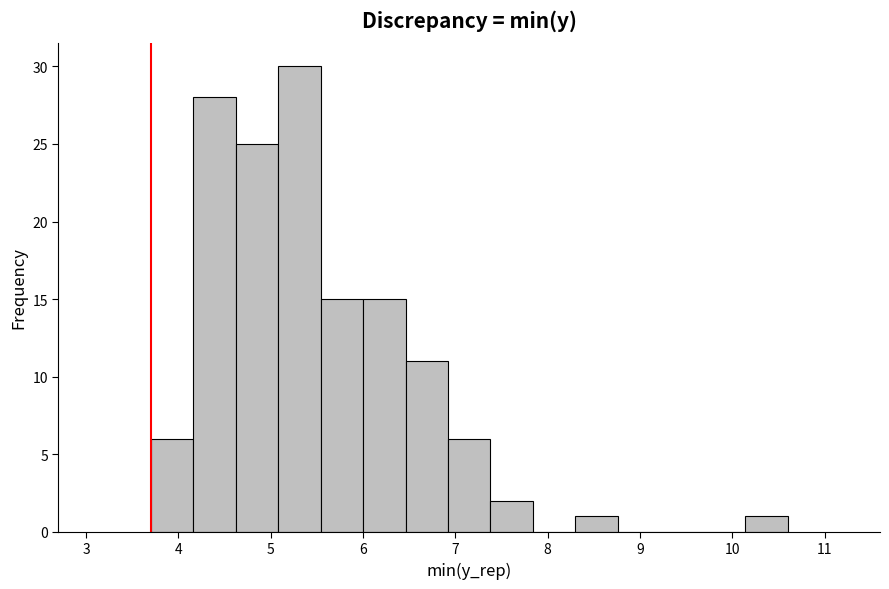

Which range on the x-axis has the tallest bar?

5.08 to 5.54